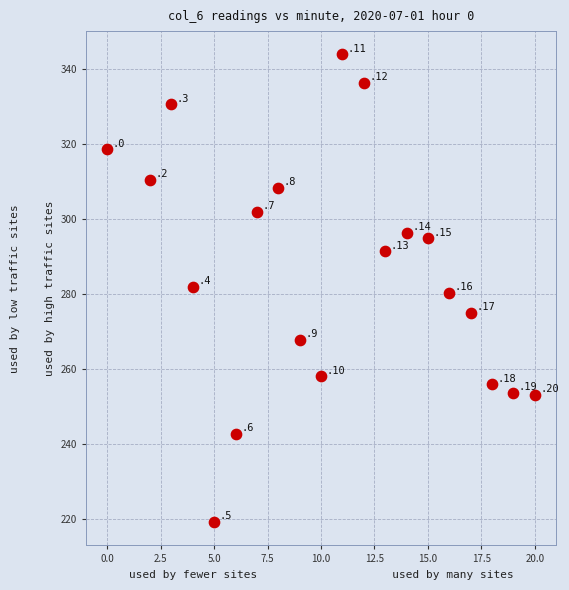

What is the range of X values (max minus min)?

20.0